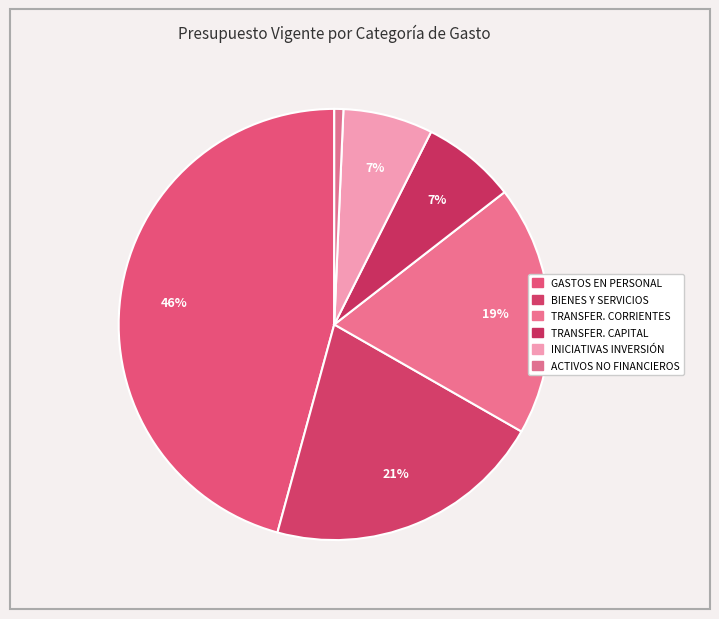

How many segments does this pie chart have?

6